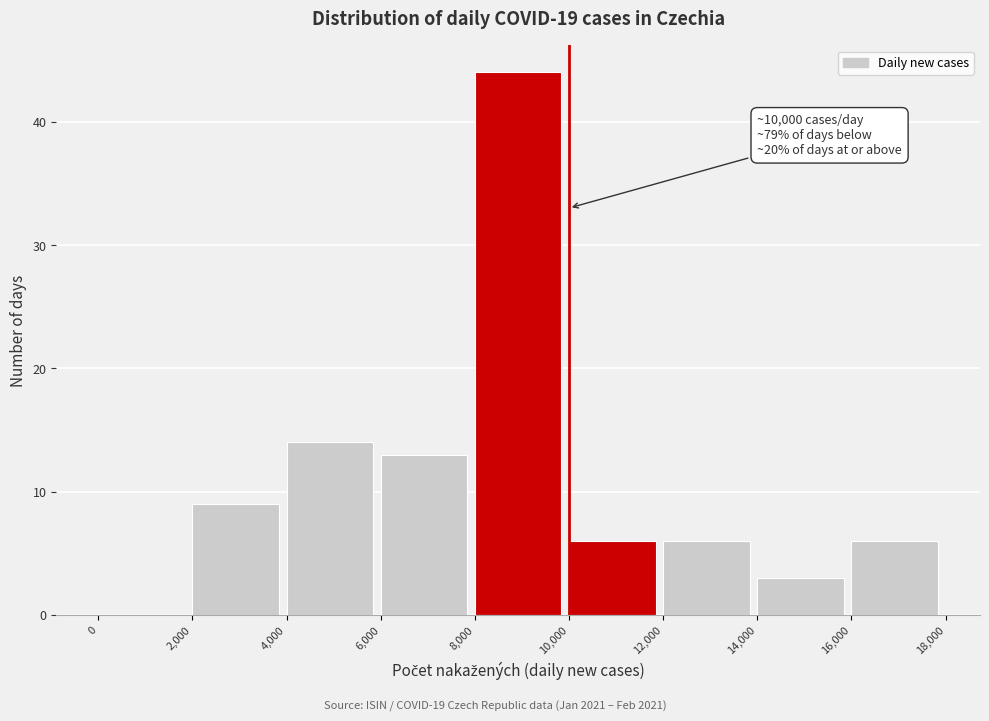

Over which range of the x-axis is the bar tallest?

8,000 to 10,000